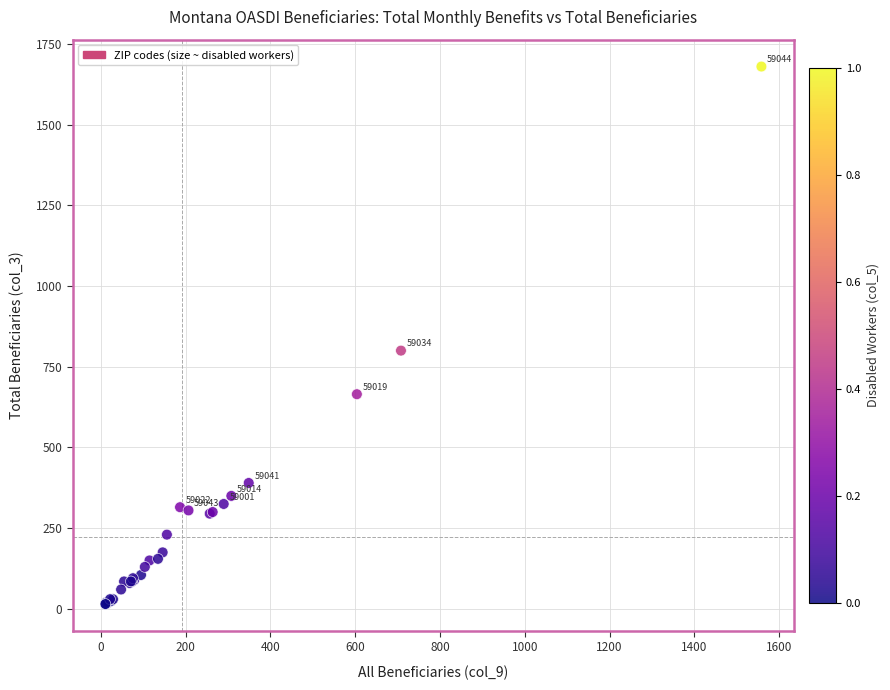

What Y value in the scatter plot is closest to 847?

800